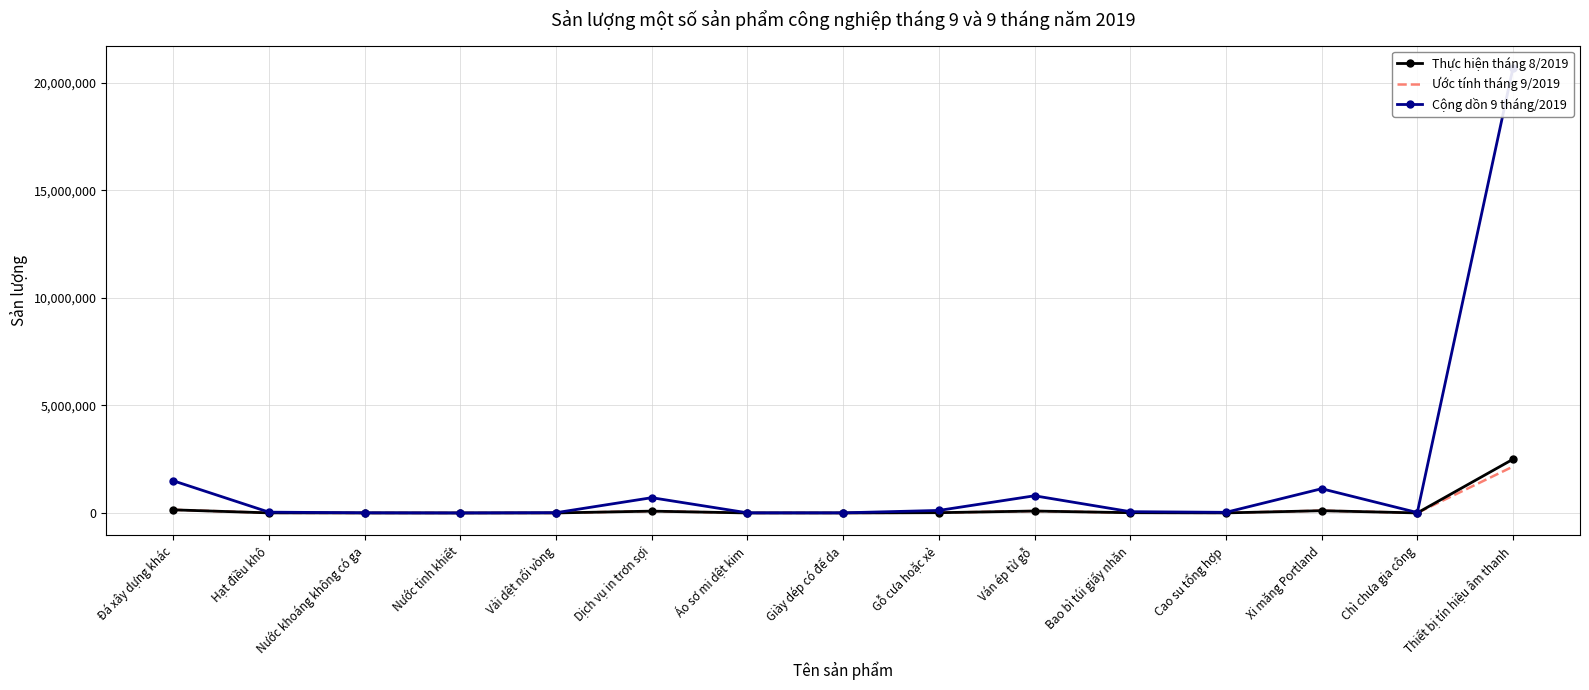

Is it true that Thực hiện tháng 8/2019 equals 6836 at Hạt điều khô?

False